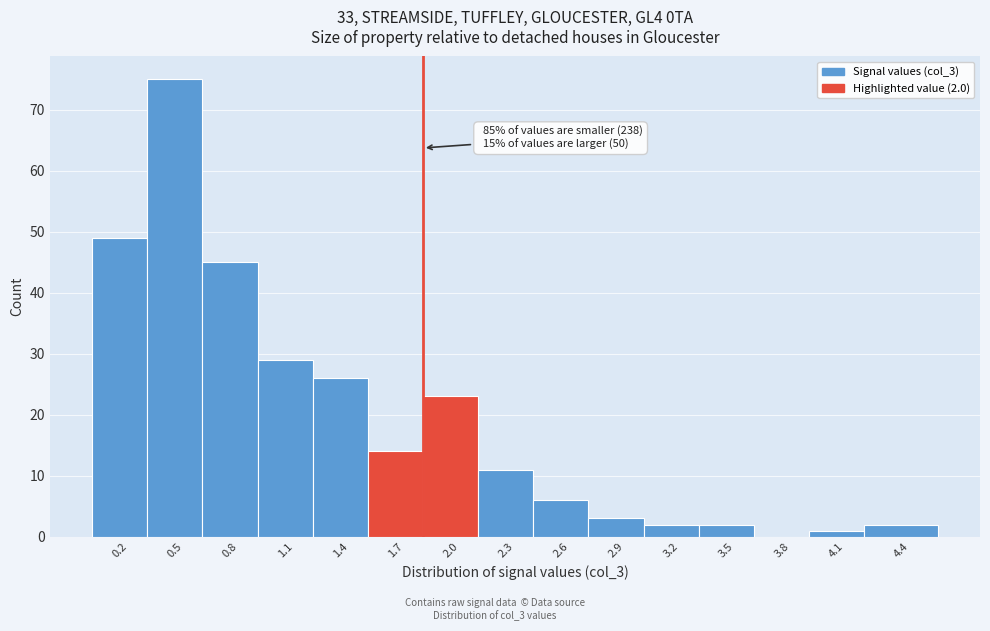

Reading left to right, transcribe all the data shown in this chart.

0.2=49	0.5=75	0.8=45	1.1=29	1.4=26	1.7=14	2.0=23	2.3=11	2.6=6	2.9=3	3.2=2	3.5=2	3.8=0	4.1=1	4.4=2